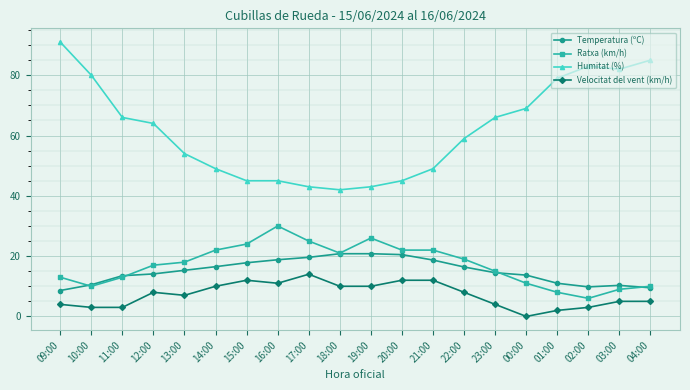

How many lines are shown in the chart?

4